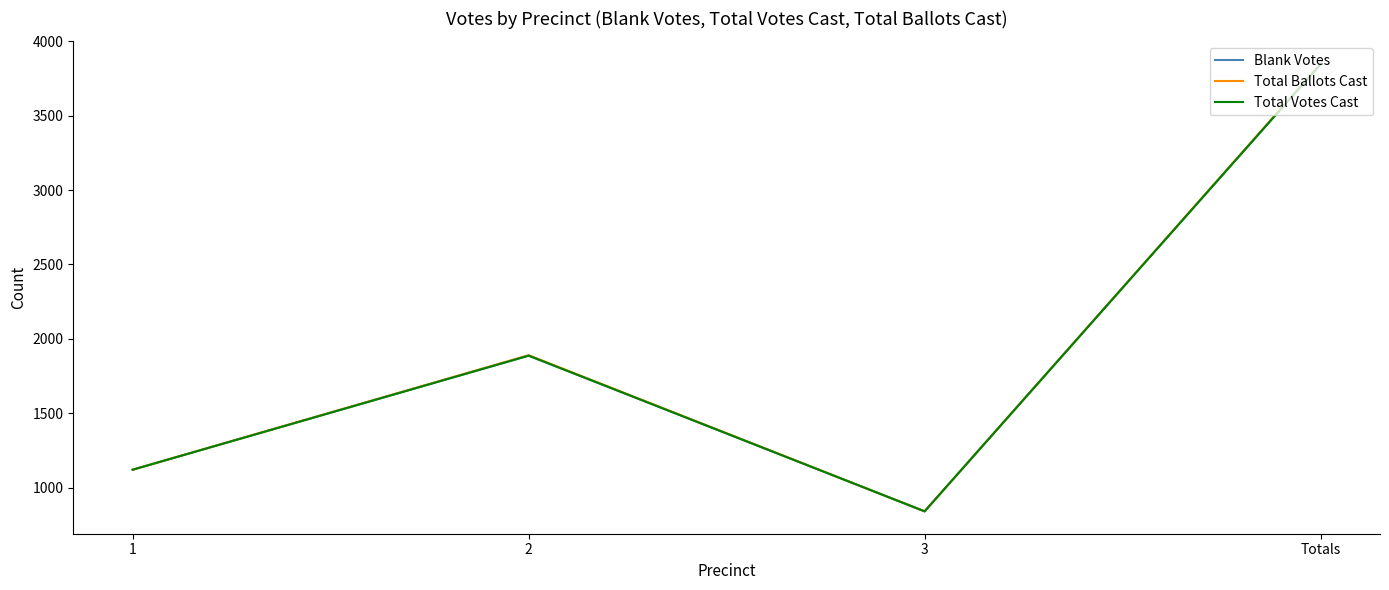

What is the label of the 3rd point from the left?

3